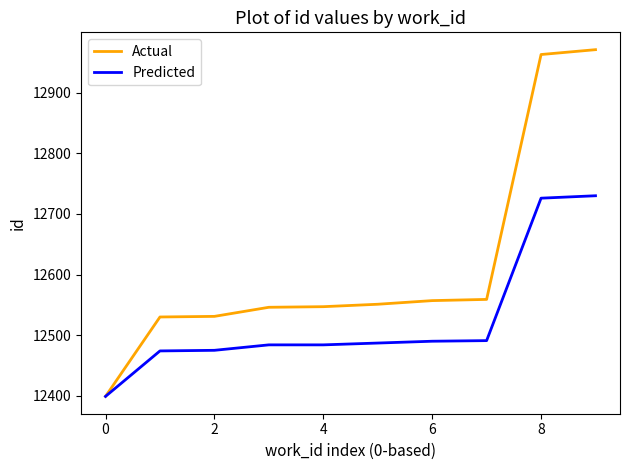

List the series in order of their overall mean, highest first.

Actual, Predicted